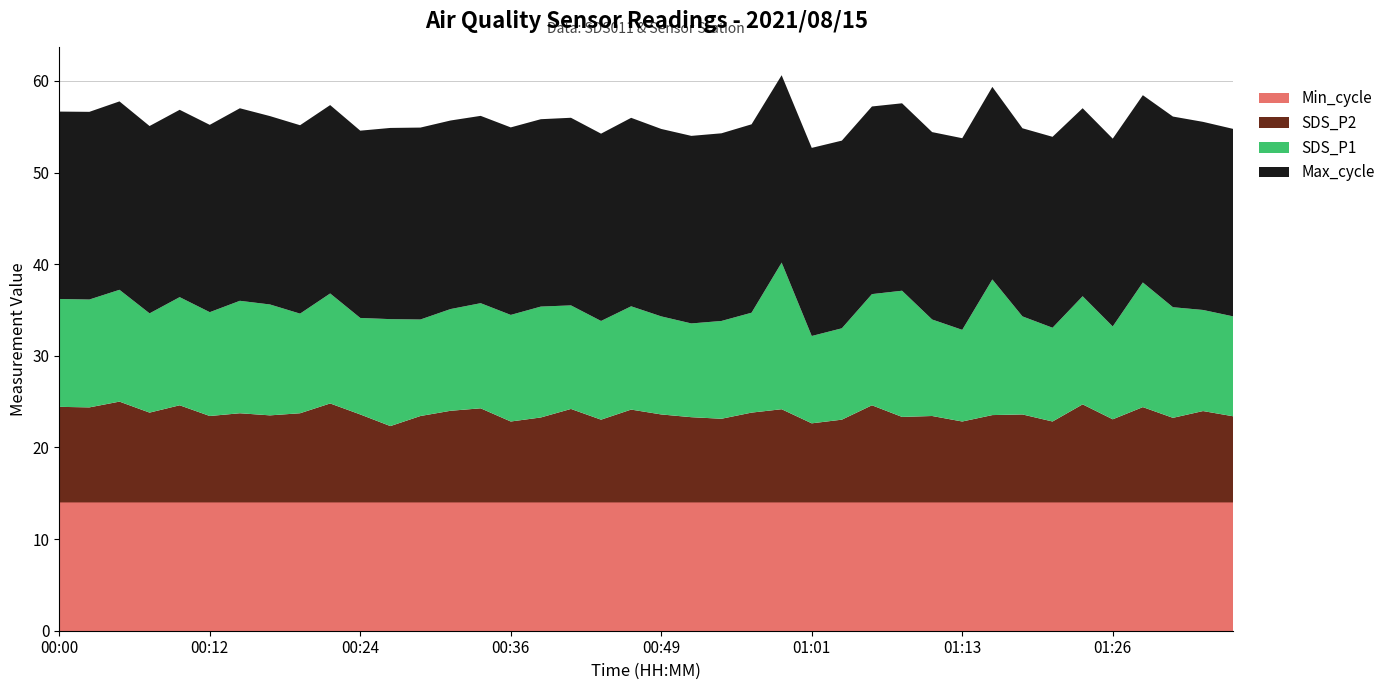

What is the total value across all series at 00:36?

54.9